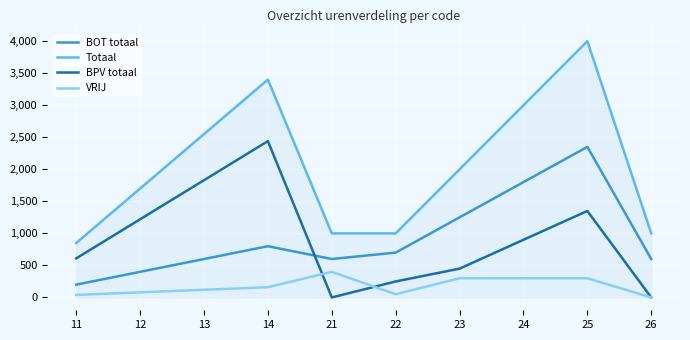

What are all the series names shown in the legend?

BOT totaal, Totaal, BPV totaal, VRIJ